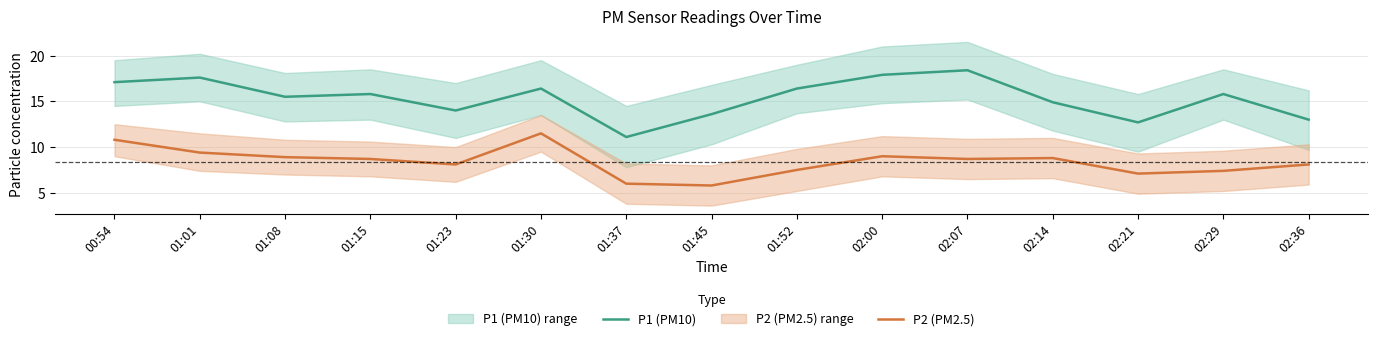

True or false: P1 (PM10) has a value of 18.6 at 02:21.

False